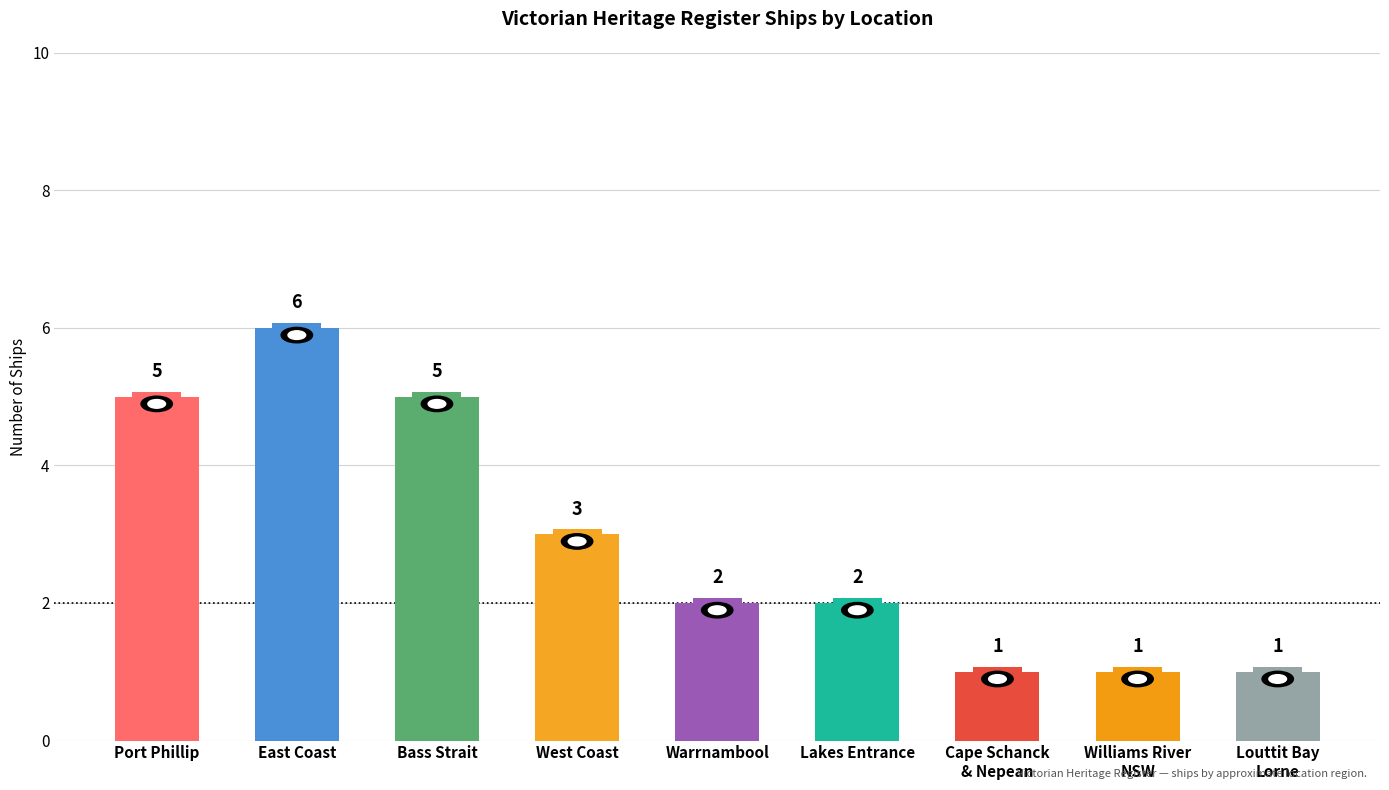

What is the average value?

3